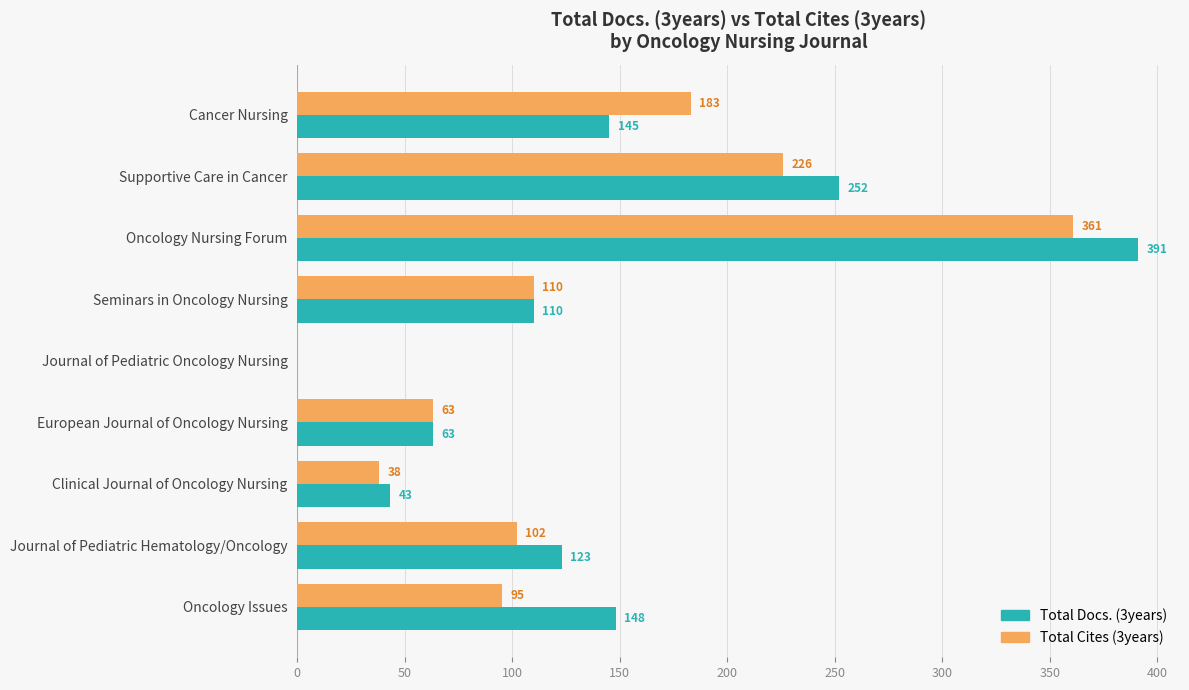

What is the greatest value displayed?

391